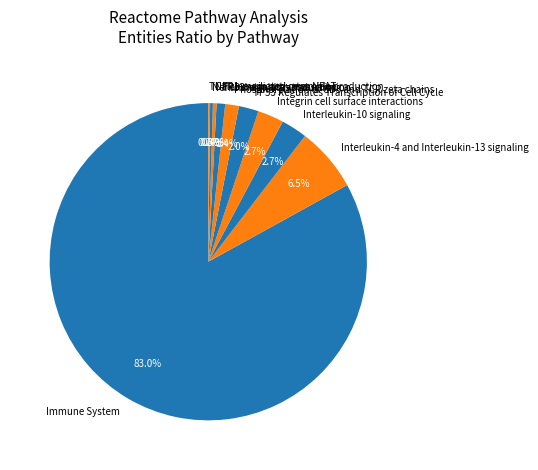

What percentage do TP53 Regulates Transcription of Cell Cycle and TP53 regulates transcription together represent?

2.9%